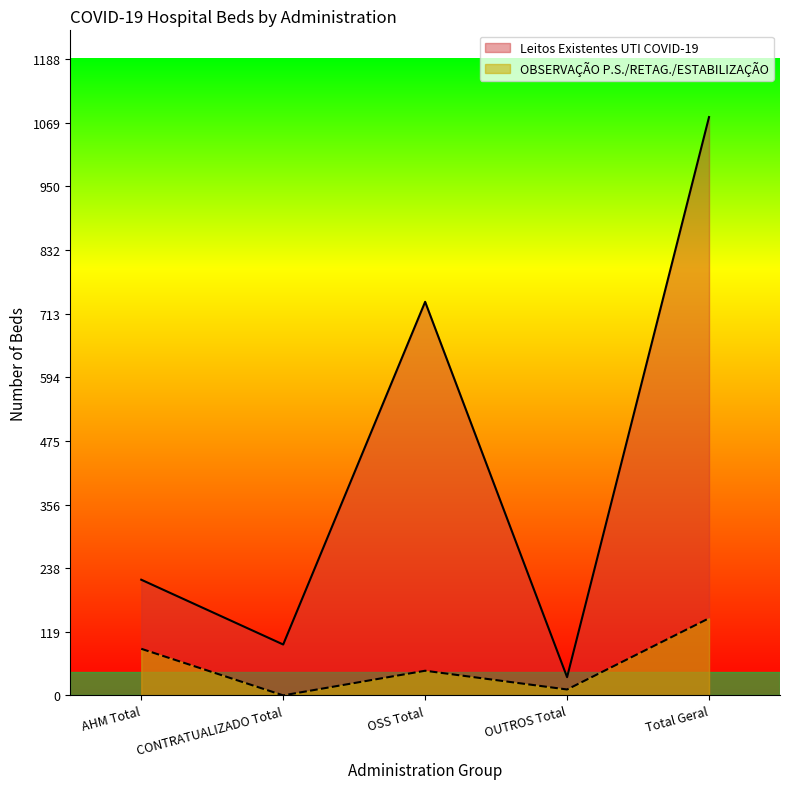

What position from the left is AHM Total?

1